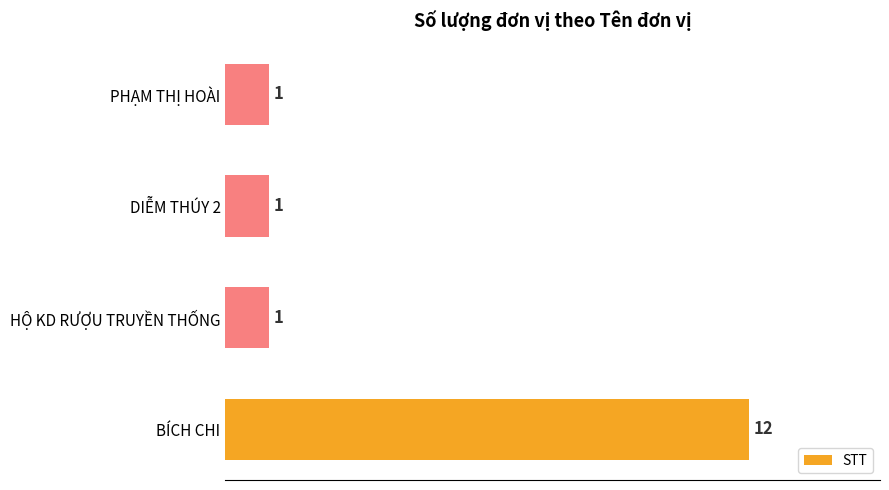

What is the greatest value displayed?

12